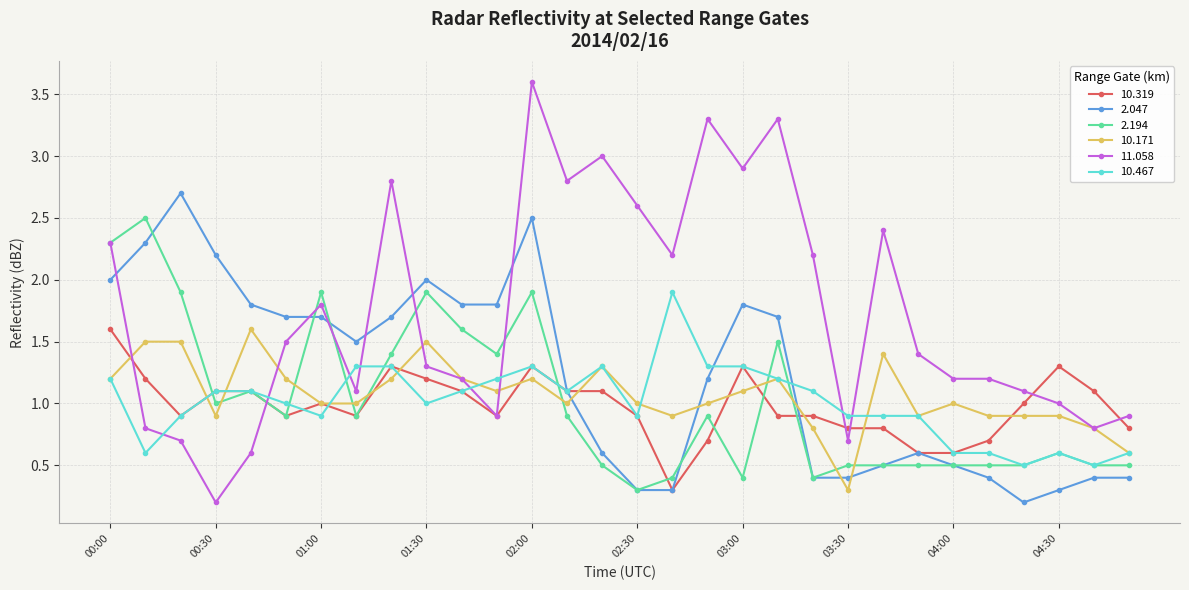

What is the maximum value for 2.194?

2.5